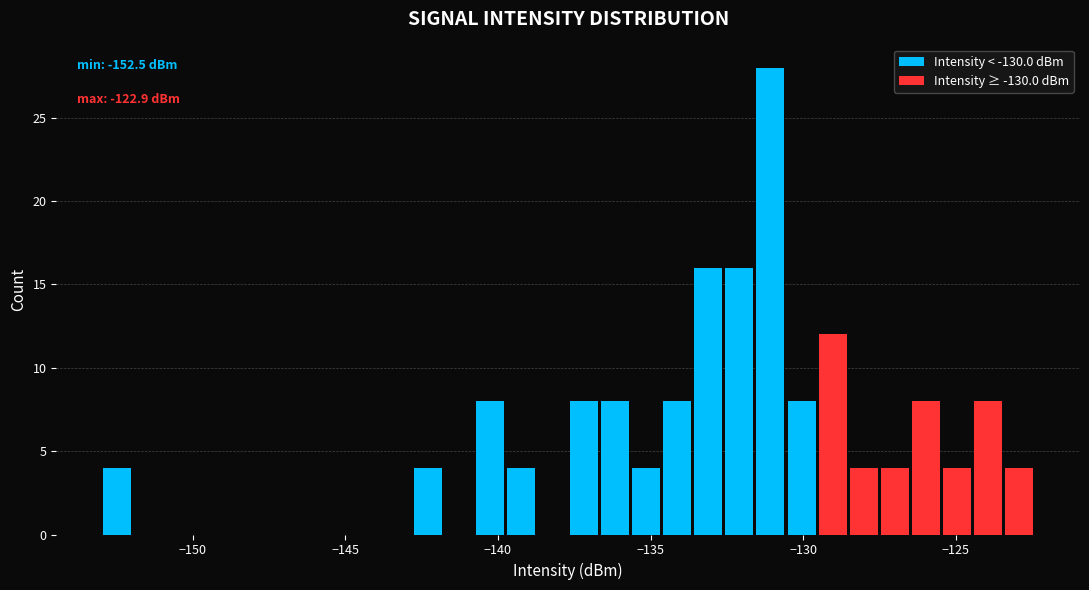

Read against the x-axis, roughly where is the centre of the tallest bar?

-131.0